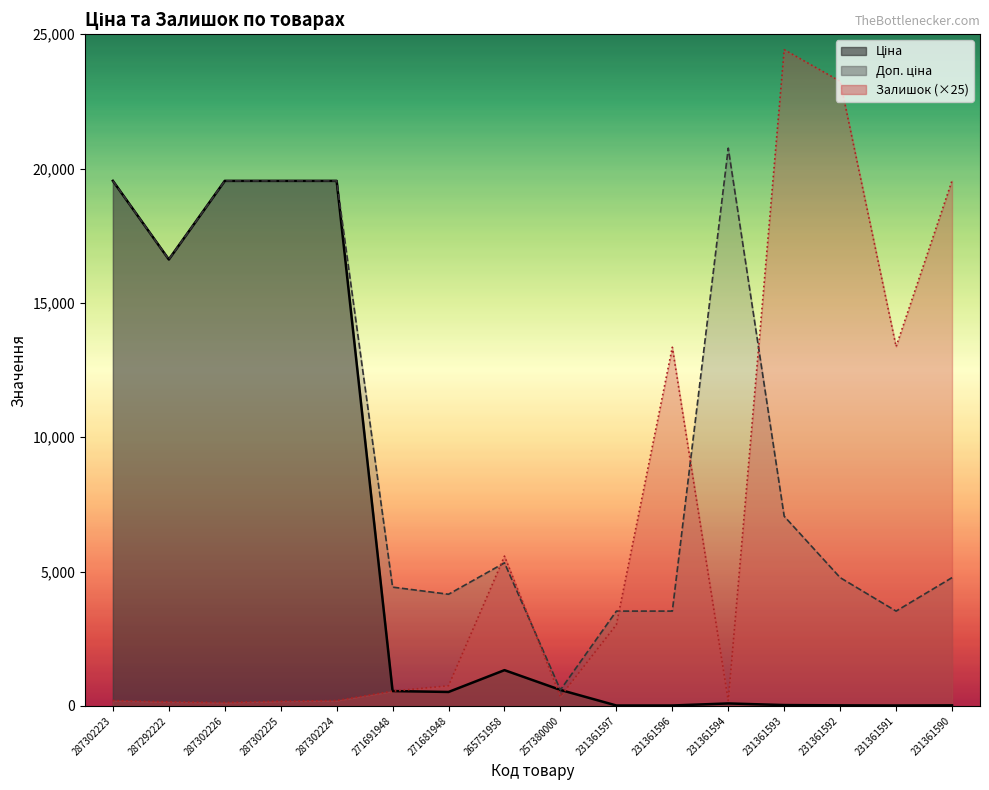

Reading right to left, extract all data points from this chart.

Ціна: 21.2	15.7	21.2	31.4	92.3	15.7	15.7	595.0	1331.2	519.5	552.7	19542.7	19542.7	19542.7	16618.0	19542.7
Доп. ціна: 4775.0	3529.0	4775.0	7059.0	20760.8	3529.0	3529.0	595.0	5324.9	4156.3	4421.4	19542.7	19542.7	19542.7	16618.0	19542.7
Залишок: 19550.0	13375.0	23250.0	24425.0	200.0	13350.0	3025.0	350.0	5575.0	750.0	550.0	200.0	175.0	125.0	150.0	200.0